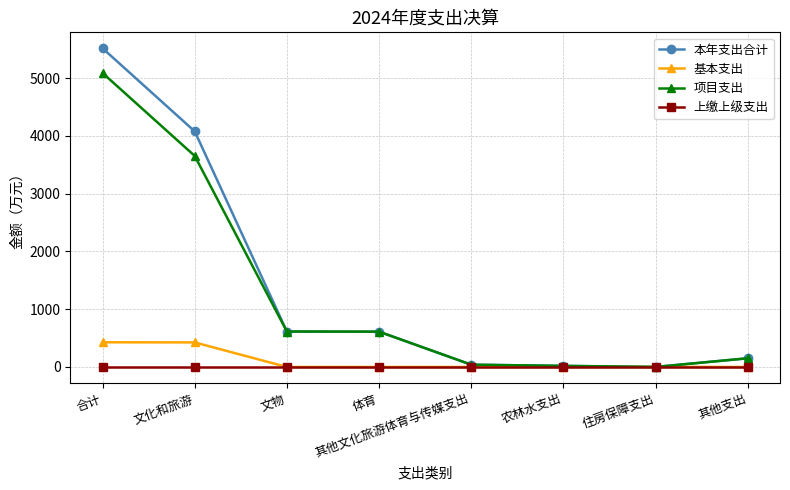

What is the spread (max minus min) of values at 住房保障支出?

2.2